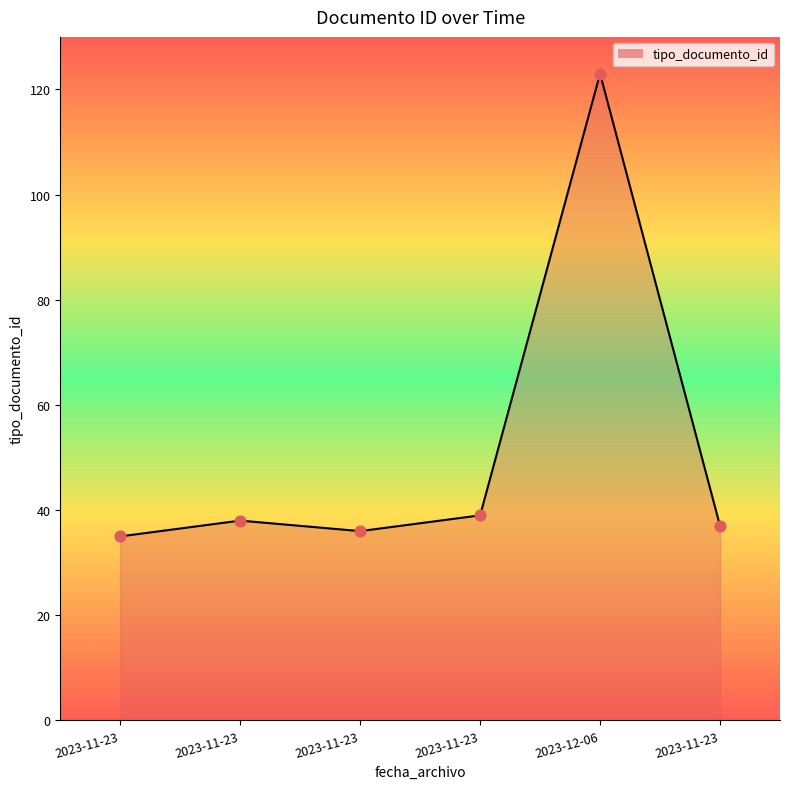

Does the chart have visible grid lines?

No